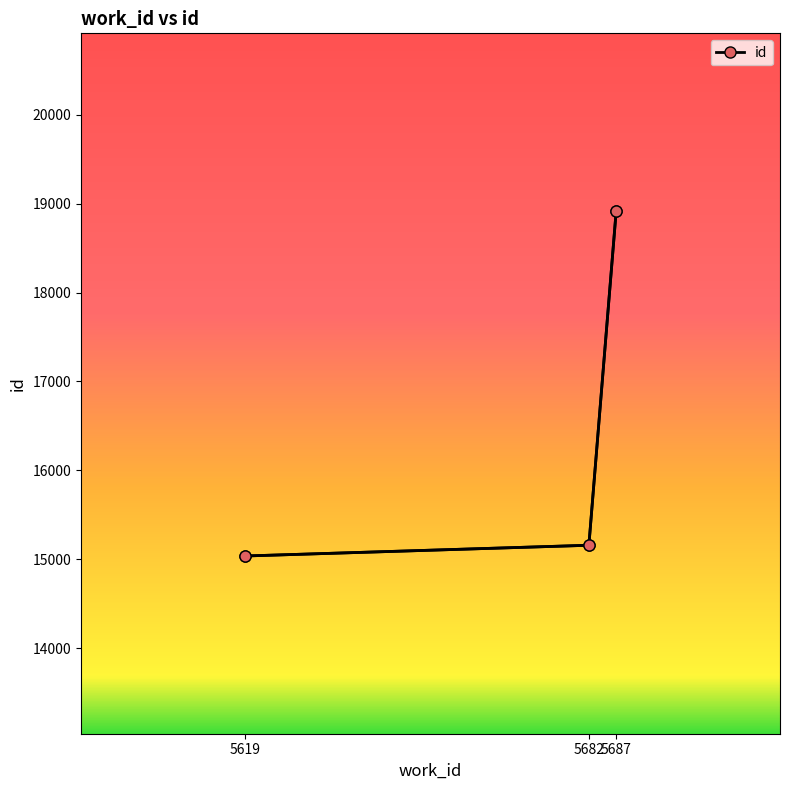

Between 5687 and 5619, which is larger?

5687